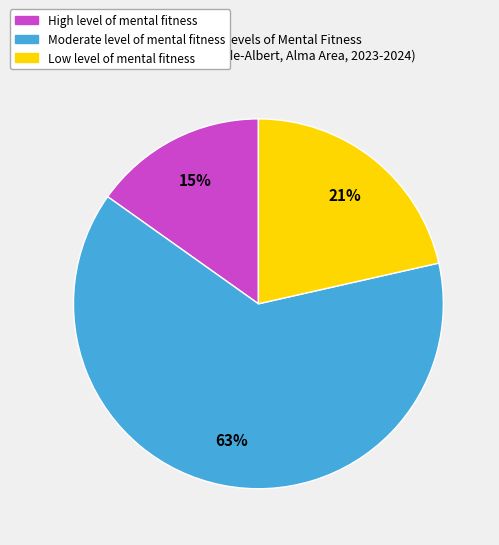

To the nearest percent, what portion does Low level of mental fitness represent?

21%